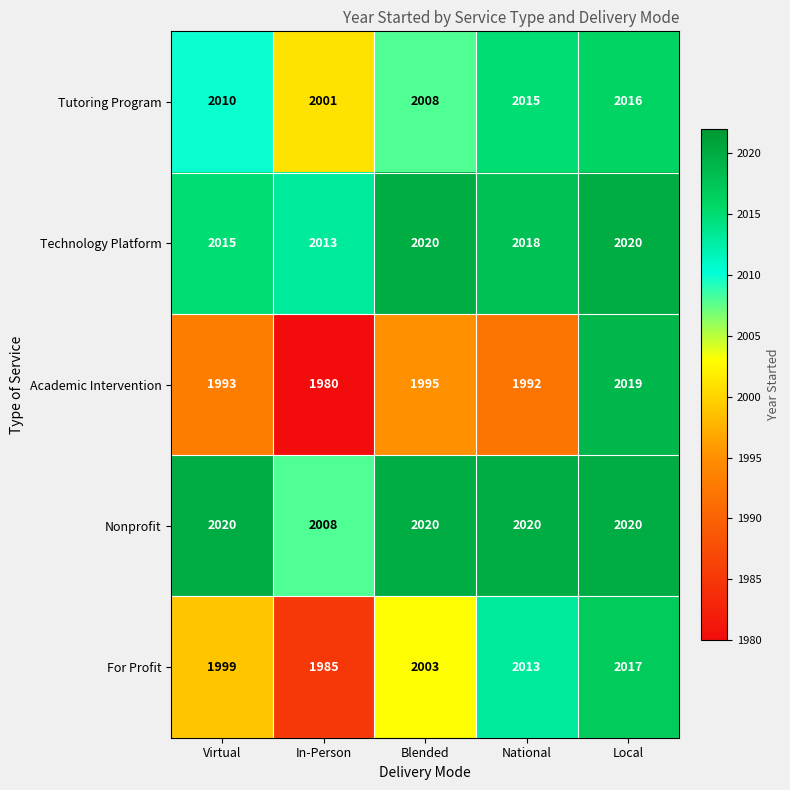

What is the spread (max minus min) of values at Virtual?

27